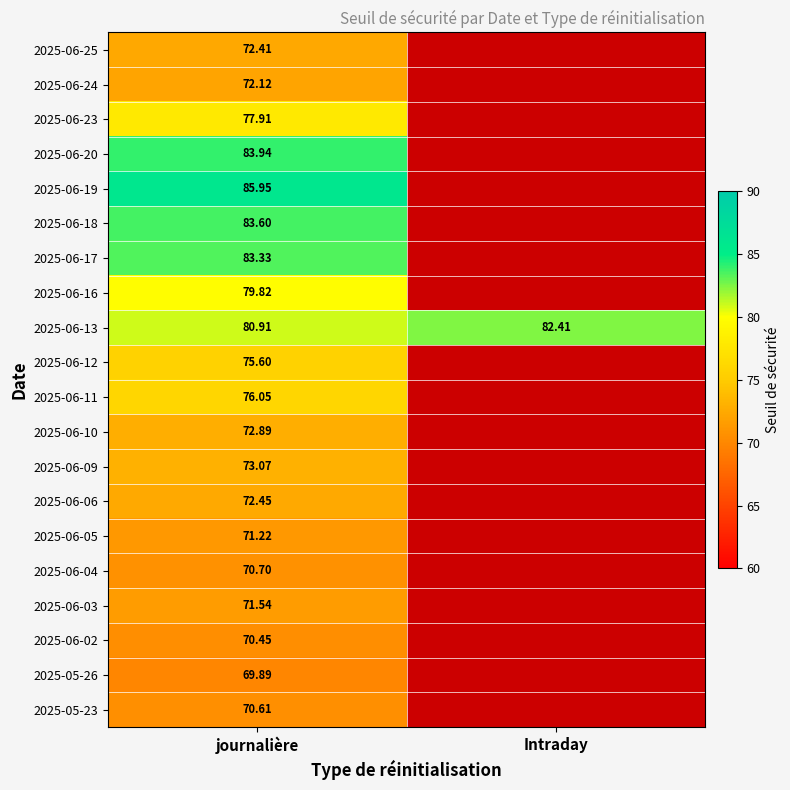

Which category has the highest value in the 2025-06-13 series?

Intraday